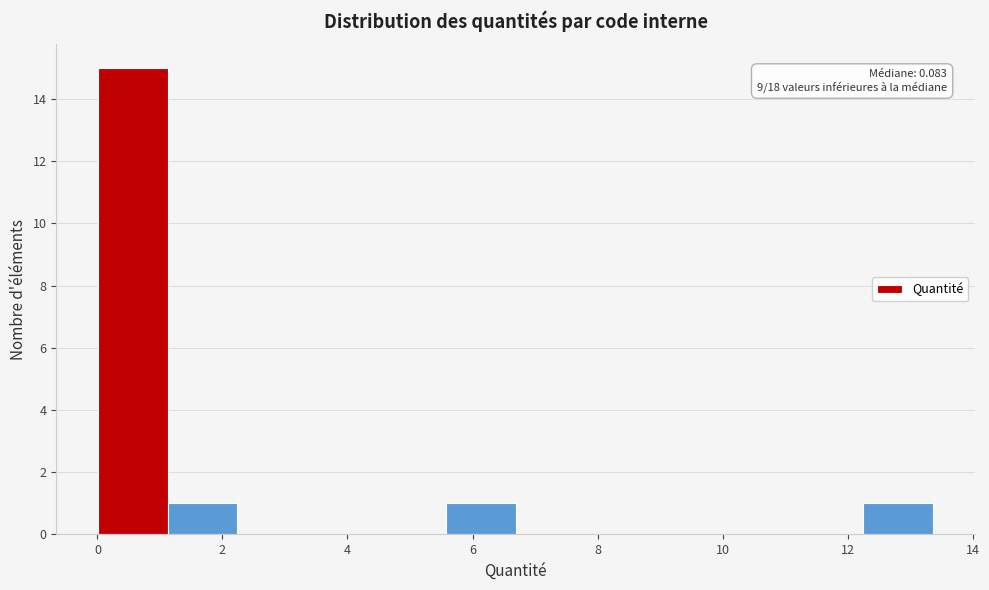

Over which range of the x-axis is the bar tallest?

0.0 to 1.2